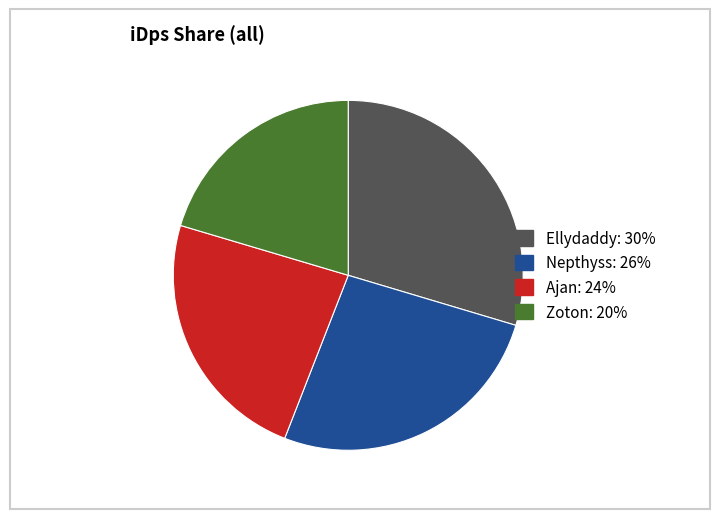

Is there any slice that represents more than half of the pie?

No